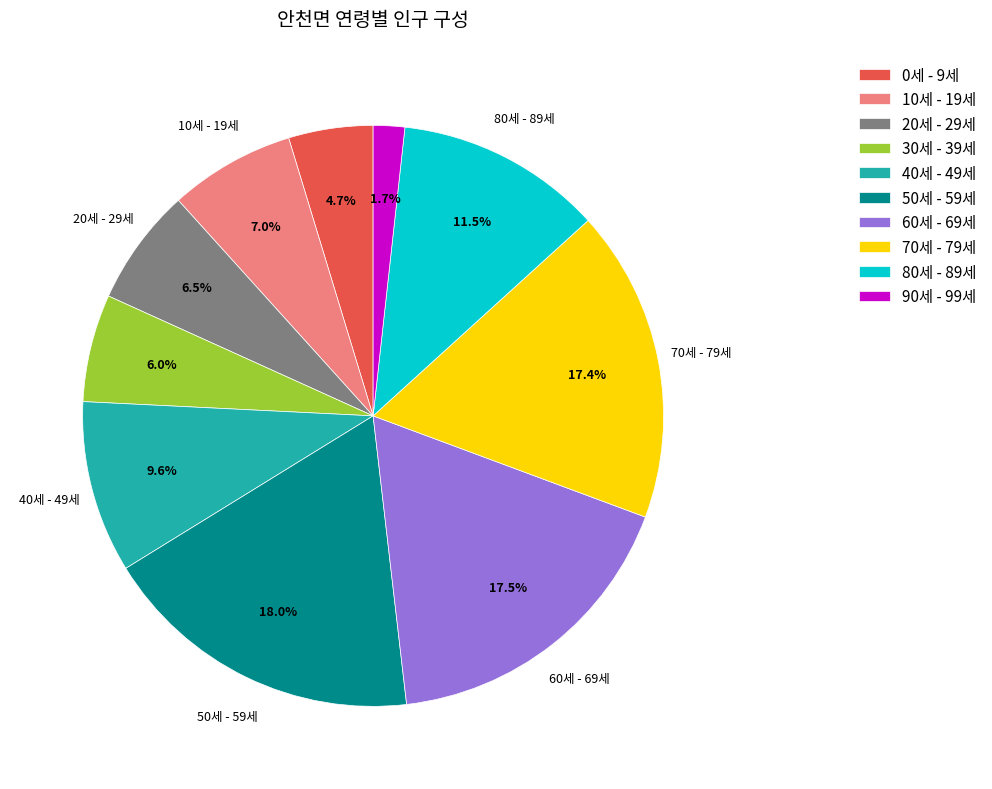

Which slice is the largest?

50세 - 59세